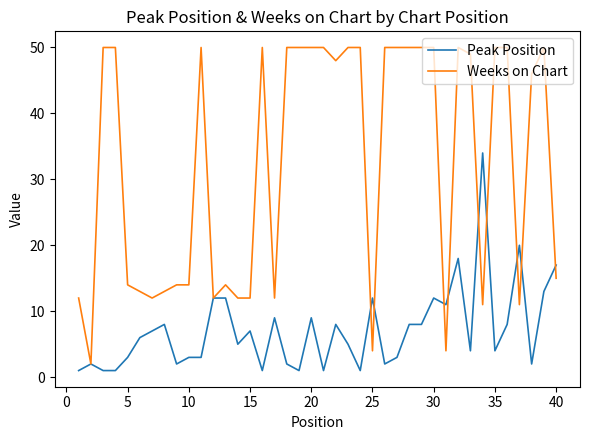

List the series in order of their peak value, lowest first.

Peak Position, Weeks on Chart